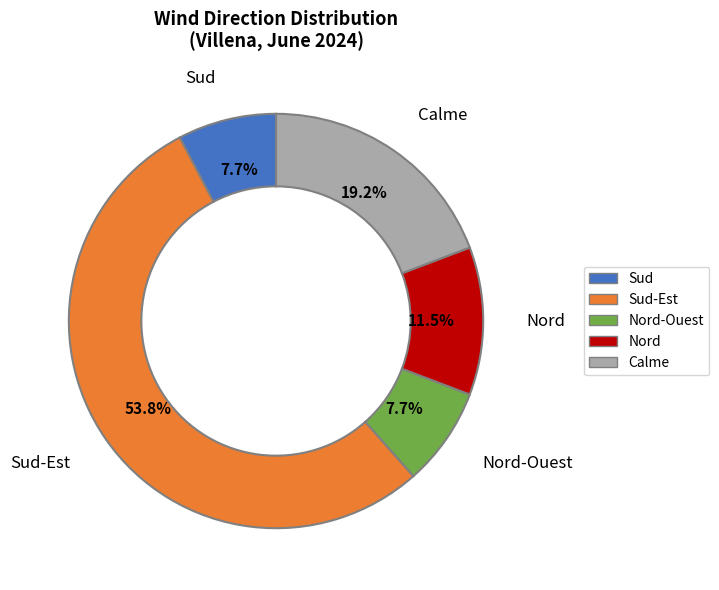

To the nearest percent, what is the combined percentage of Sud-Est and Nord?

65%